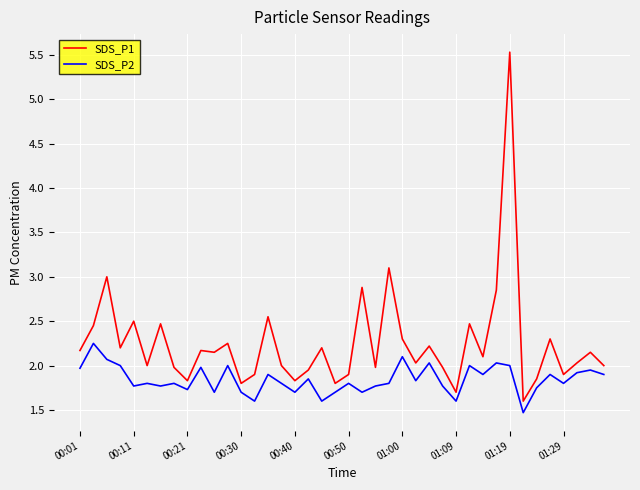

Which series has the largest total across all categories?

SDS_P1